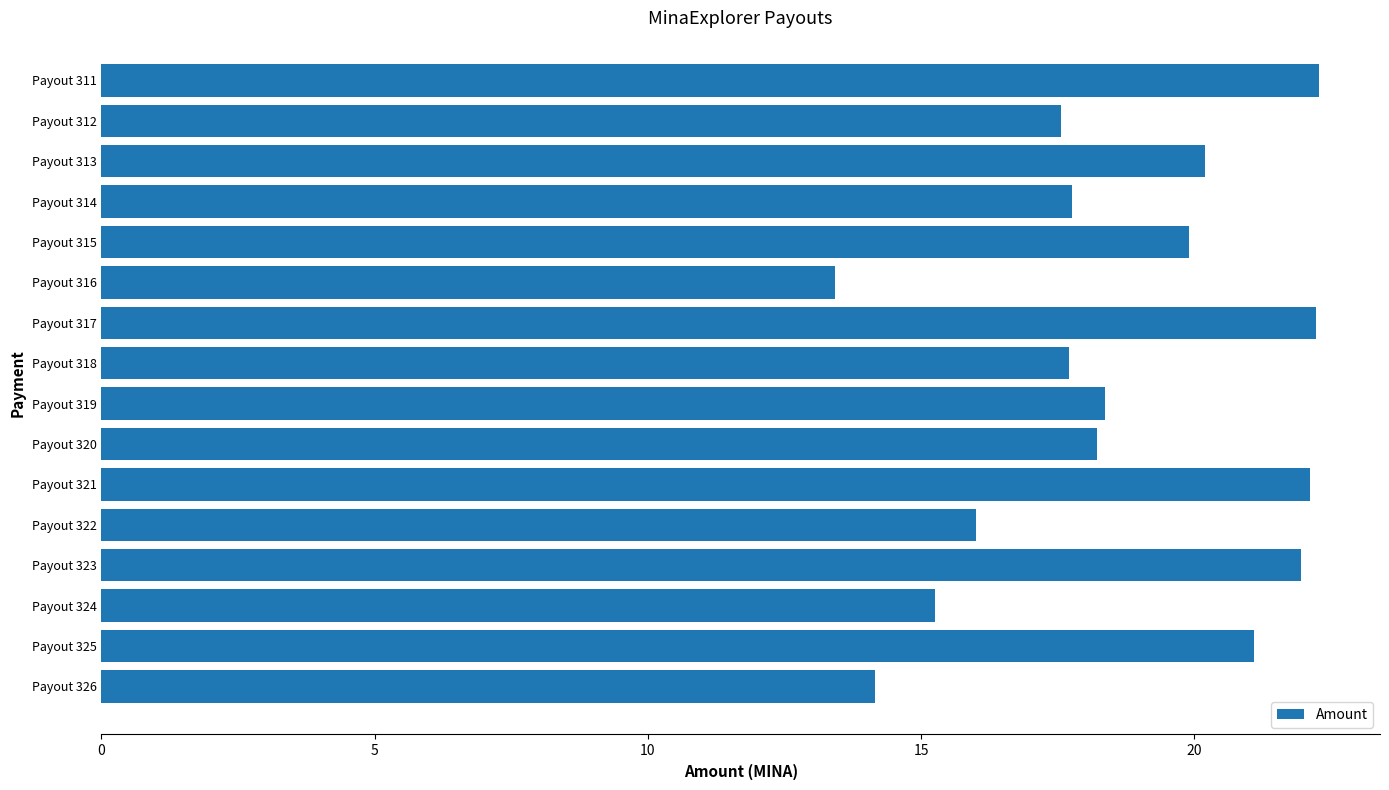

How many data points are less than 18?

7